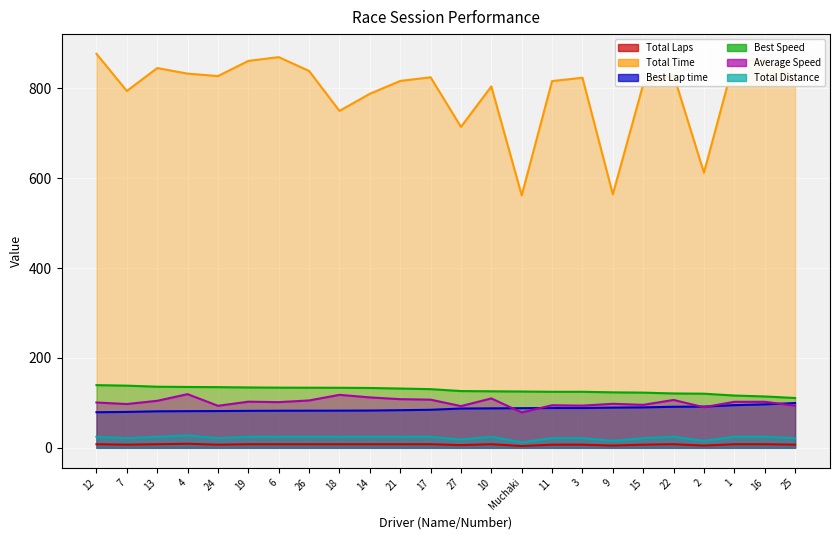

Reading right to left, what are all the values shown in this chart?

Total Laps: 25=7.0	16=8.0	1=8.0	2=5.0	22=8.0	15=7.0	9=5.0	3=7.0	11=7.0	Muchaki=4.0	10=8.0	27=6.0	17=8.0	21=8.0	14=8.0	18=8.0	26=8.0	6=8.0	19=8.0	24=7.0	4=9.0	13=8.0	7=7.0	12=8.0
Total Time: 25=824.7	16=862.6	1=863.4	2=612.1	22=829.6	15=808.5	9=563.9	3=823.4	11=816.0	Muchaki=561.7	10=804.0	27=714.1	17=824.4	21=816.2	14=787.6	18=749.6	26=838.5	6=869.2	19=860.9	24=827.1	4=832.6	13=844.9	7=793.9	12=876.6
Best Lap time: 25=99.6	16=96.7	1=94.9	2=91.7	22=91.3	15=90.0	9=89.5	3=88.6	11=88.6	Muchaki=88.2	10=87.8	27=87.5	17=84.6	21=83.7	14=83.0	18=82.7	26=82.6	6=82.5	19=82.2	24=81.8	4=81.6	13=81.2	7=79.9	12=79.2
Best Speed: 25=110.9	16=114.3	1=116.3	2=120.4	22=120.9	15=122.8	9=123.4	3=124.7	11=124.7	Muchaki=125.2	10=125.8	27=126.3	17=130.5	21=131.9	14=133.1	18=133.6	26=133.7	6=133.9	19=134.3	24=135.0	4=135.4	13=135.9	7=138.3	12=139.5
Average Speed: 25=93.7	16=102.4	1=102.3	2=90.2	22=106.5	15=95.6	9=97.9	3=93.9	11=94.7	Muchaki=78.7	10=109.9	27=92.8	17=107.2	21=108.2	14=112.2	18=117.9	26=105.4	6=101.6	19=102.6	24=93.5	4=119.4	13=104.6	7=97.4	12=100.8
Total Distance: 25=21.5	16=24.5	1=24.5	2=15.3	22=24.5	15=21.5	9=15.3	3=21.5	11=21.5	Muchaki=12.3	10=24.5	27=18.4	17=24.5	21=24.5	14=24.5	18=24.5	26=24.5	6=24.5	19=24.5	24=21.5	4=27.6	13=24.5	7=21.5	12=24.5